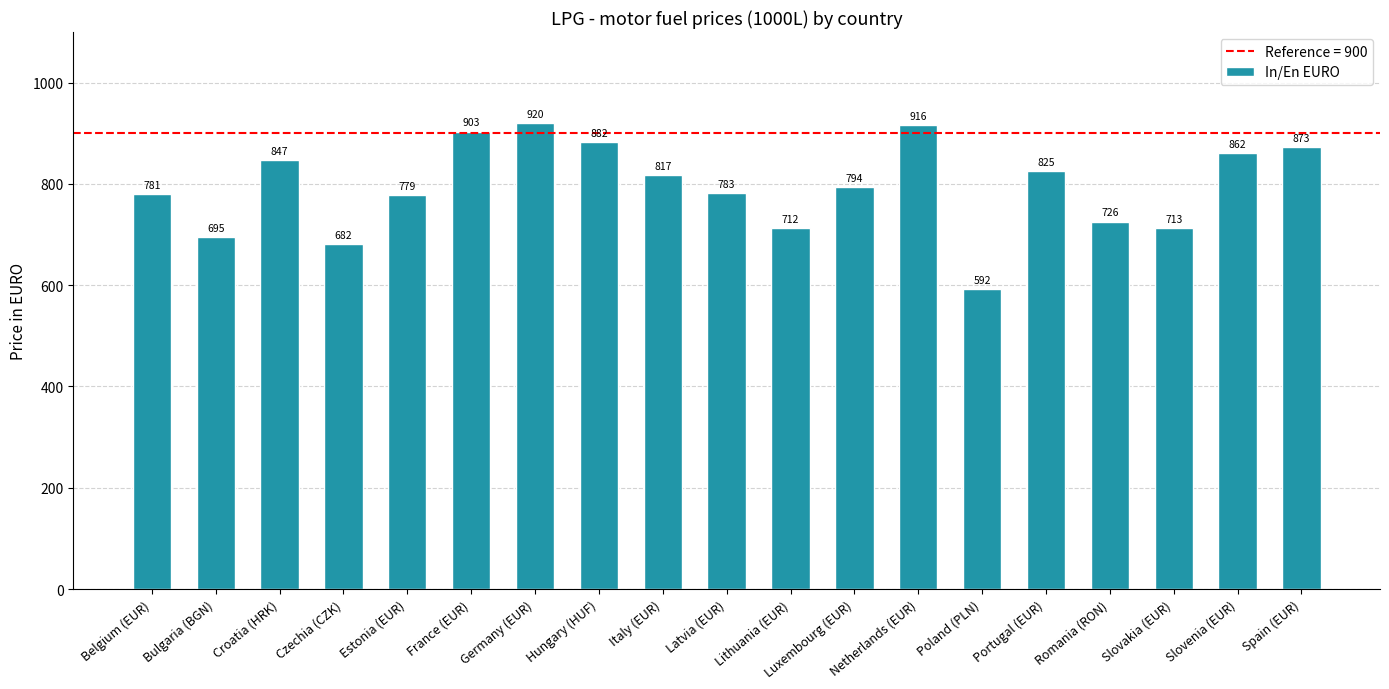

Between Belgium (EUR) and Hungary (HUF), which is larger?

Hungary (HUF)